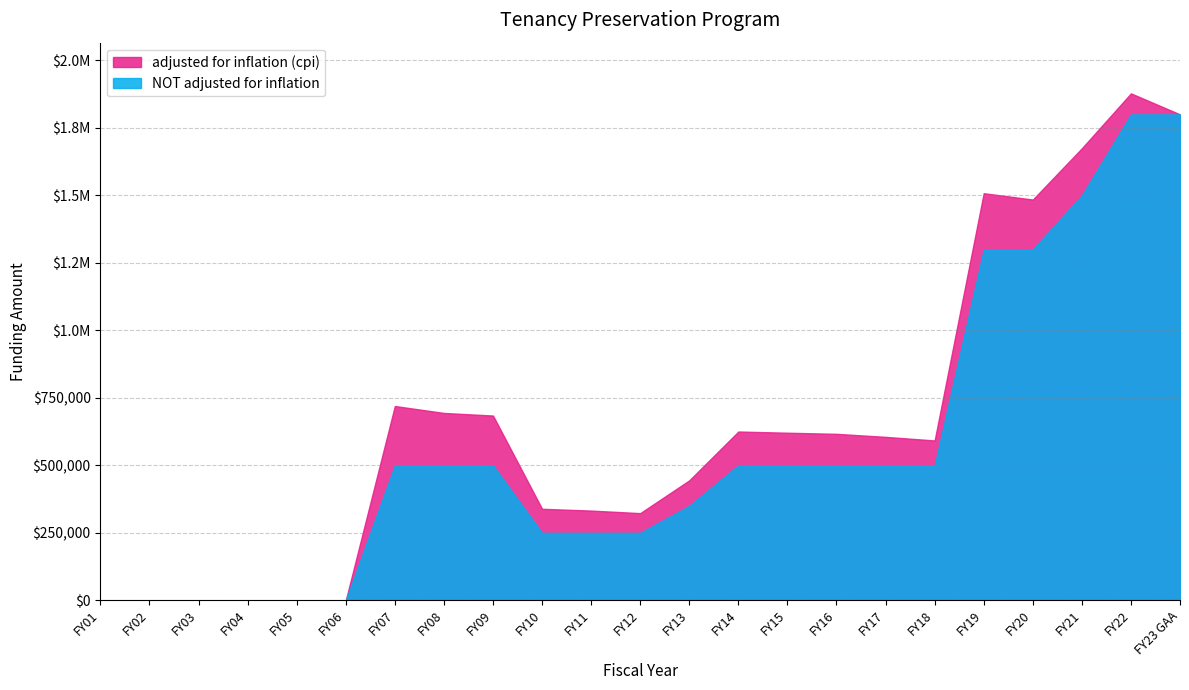

How many distinct data groups are displayed?

2